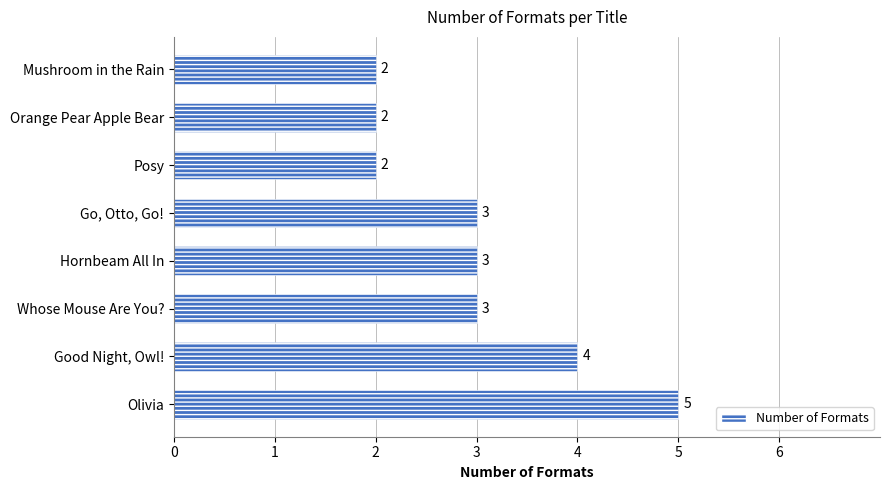

Reading bottom to top, list all the values displayed in this chart.

Olivia=5	Good Night, Owl!=4	Whose Mouse Are You?=3	Hornbeam All In=3	Go, Otto, Go!=3	Posy=2	Orange Pear Apple Bear=2	Mushroom in the Rain=2